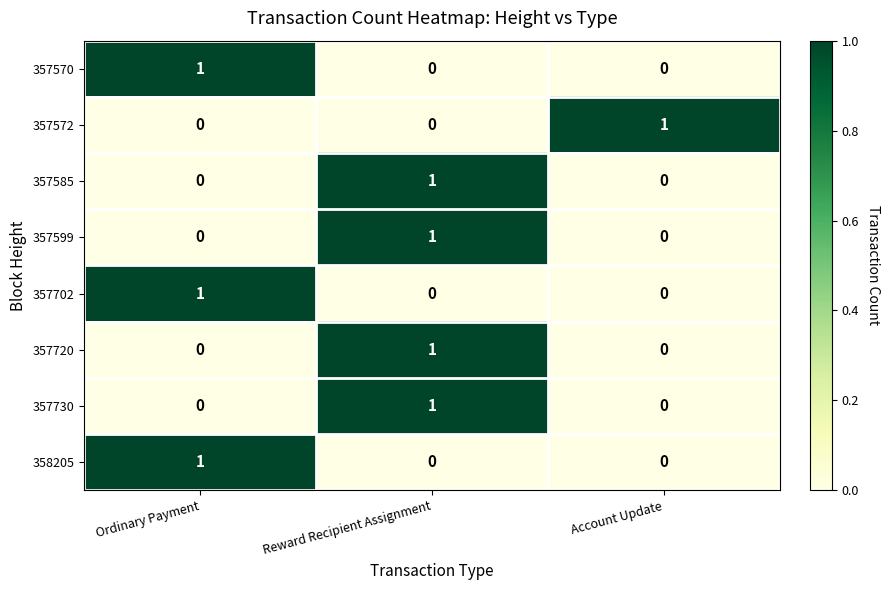

How many 357599 values are between 0 and 1?

3